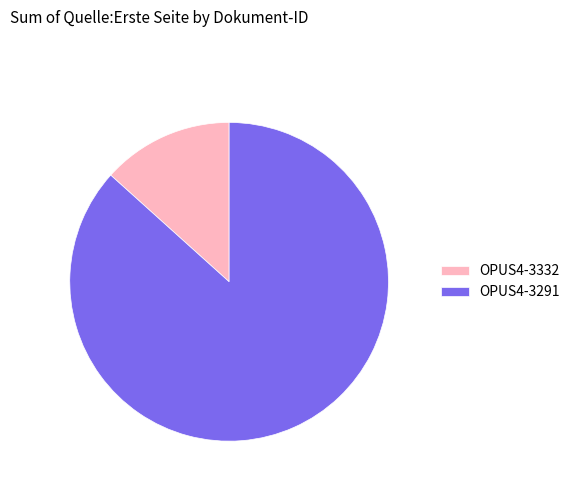

How many segments does this pie chart have?

2